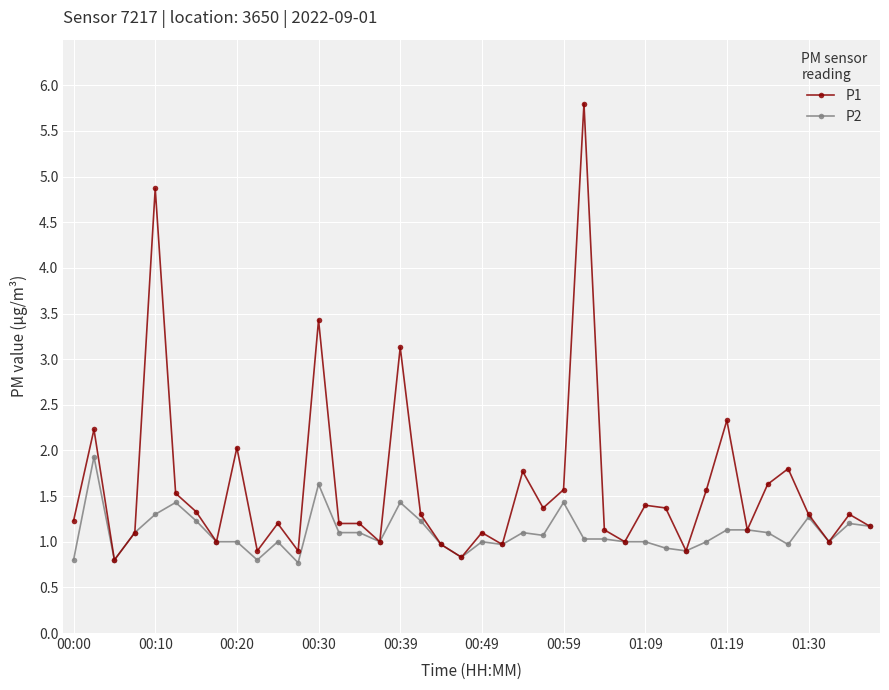

What is the lowest value of the P2 series?

0.8